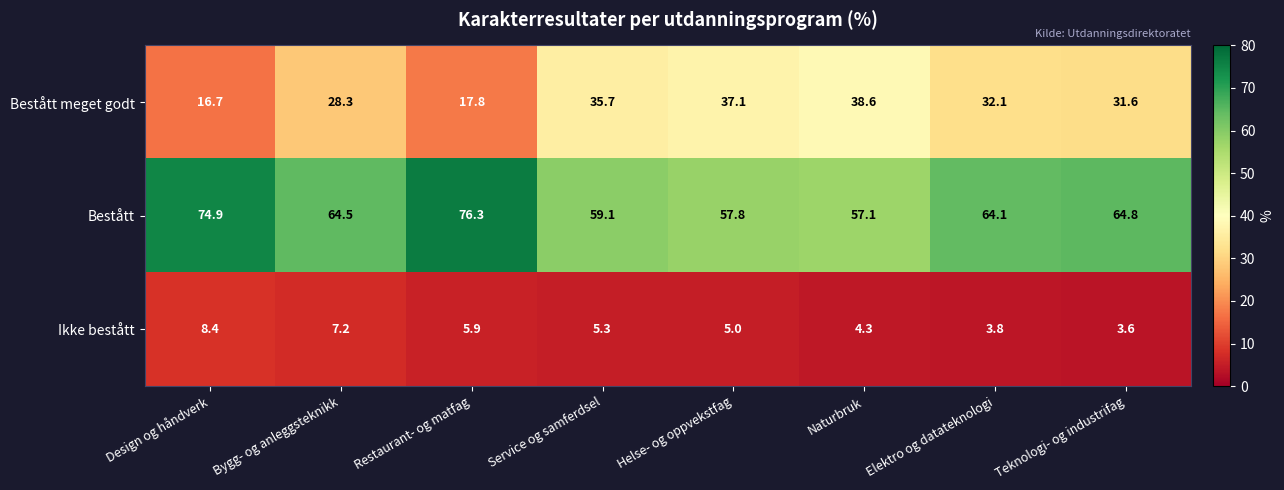

At which category does the chart reach its minimum across all series?

Teknologi- og industrifag